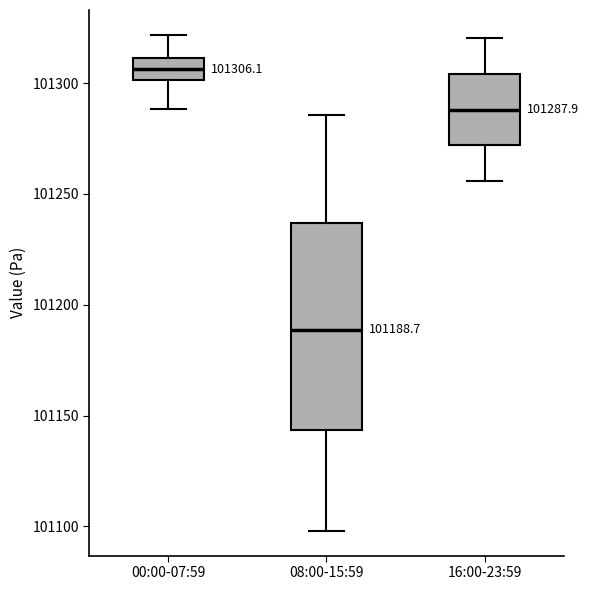

Comparing the boxes themselves (not the whiskers), which one is the tallest?

08:00-15:59